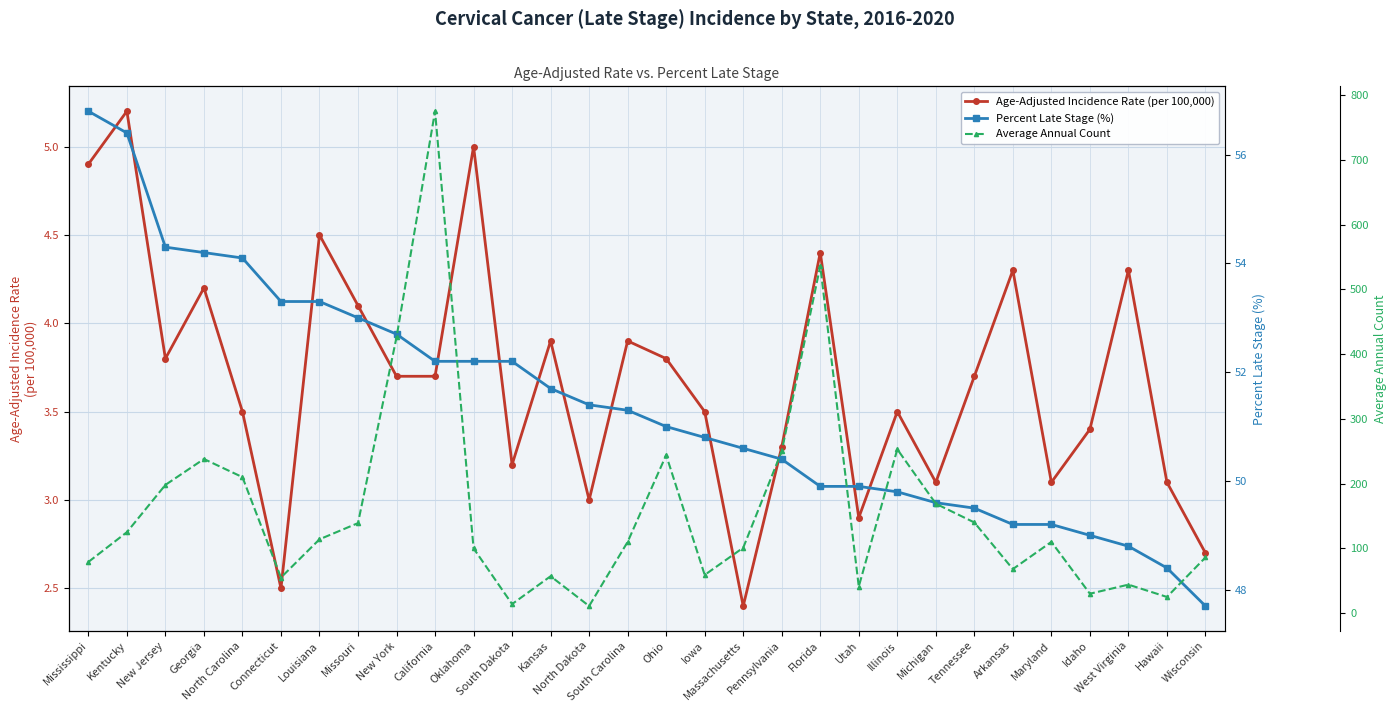

True or false: Average Annual Count has more than 2 interior local peaks.

True